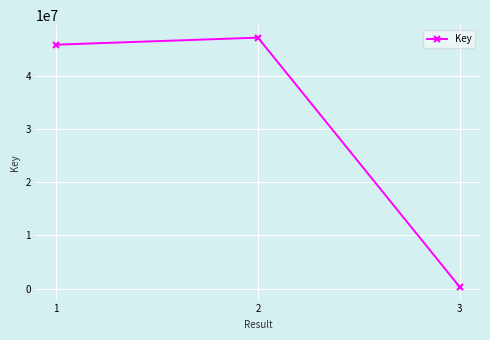

What is the smallest value displayed?

316044